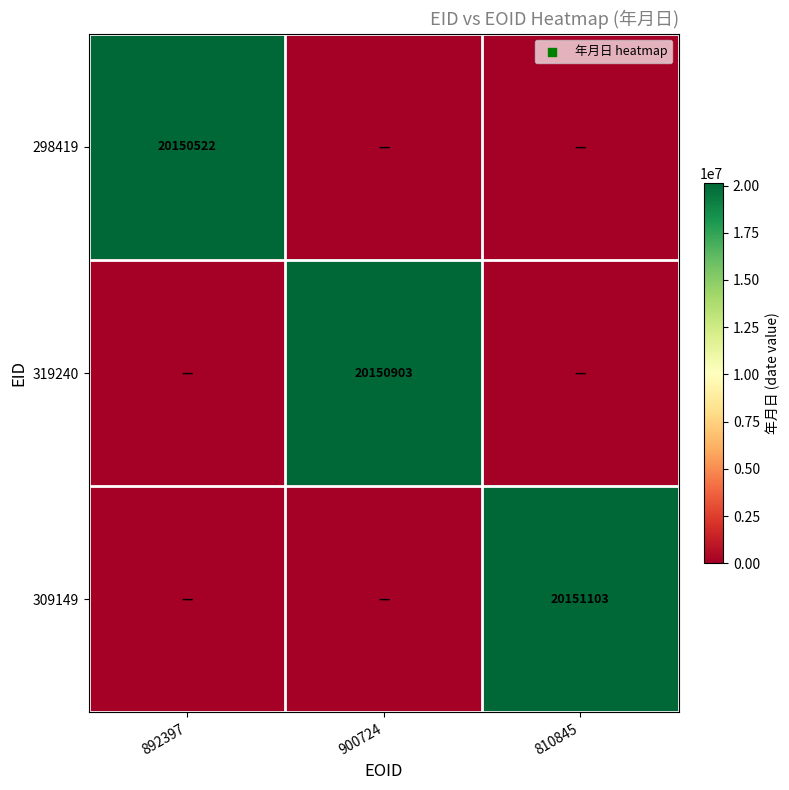

The 309149 series shows 20151103 at 810845. True or false?

True